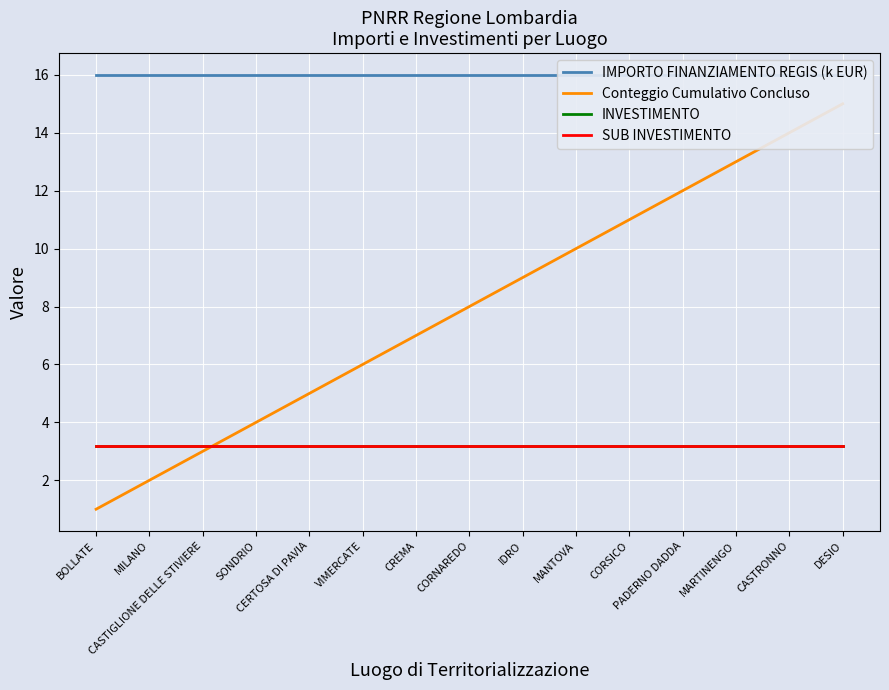

Reading left to right, list all the values displayed in this chart.

IMPORTO FINANZIAMENTO REGIS (k EUR): 16.0	16.0	16.0	16.0	16.0	16.0	16.0	16.0	16.0	16.0	16.0	16.0	16.0	16.0	16.0
Conteggio Cumulativo Concluso: 1.0	2.0	3.0	4.0	5.0	6.0	7.0	8.0	9.0	10.0	11.0	12.0	13.0	14.0	15.0
INVESTIMENTO: 3.2	3.2	3.2	3.2	3.2	3.2	3.2	3.2	3.2	3.2	3.2	3.2	3.2	3.2	3.2
SUB INVESTIMENTO: 3.2	3.2	3.2	3.2	3.2	3.2	3.2	3.2	3.2	3.2	3.2	3.2	3.2	3.2	3.2